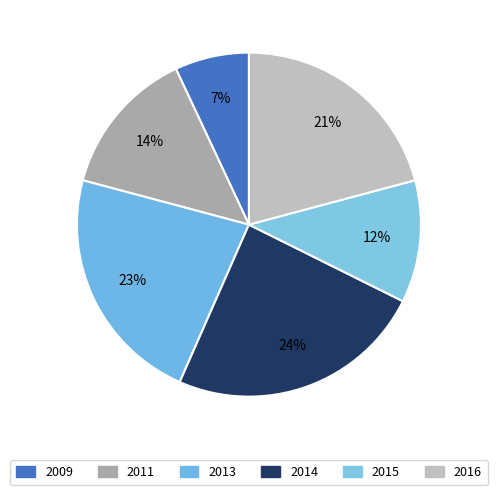

Does 2014 represent more than half of the total?

No